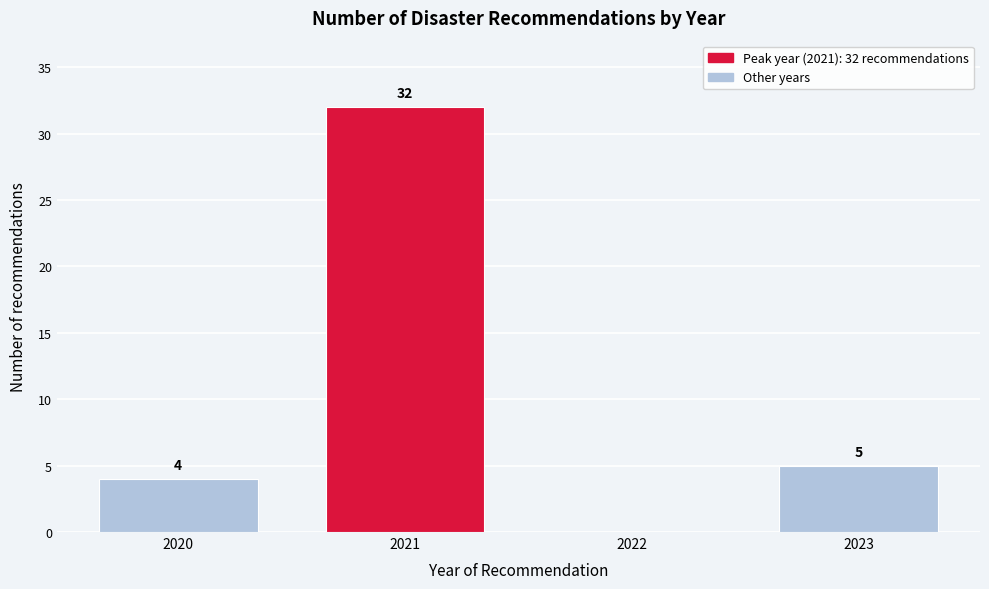

Reading right to left, transcribe all the data shown in this chart.

2023=5	2022=0	2021=32	2020=4